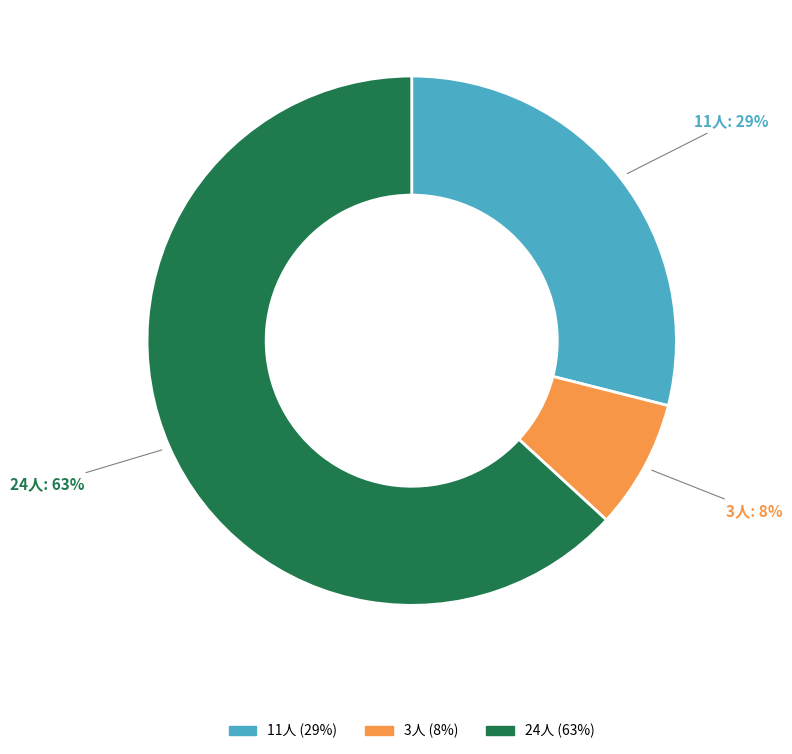

Which slice is the smallest?

3人